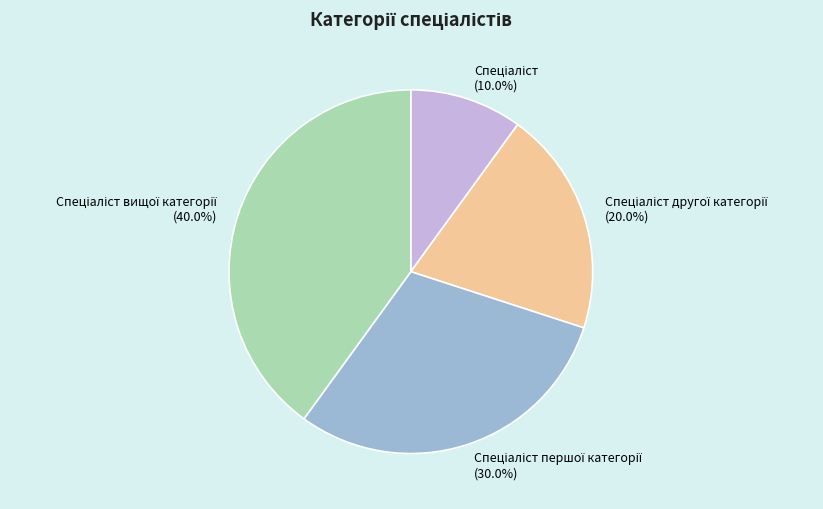

Is there any slice that represents more than half of the pie?

No